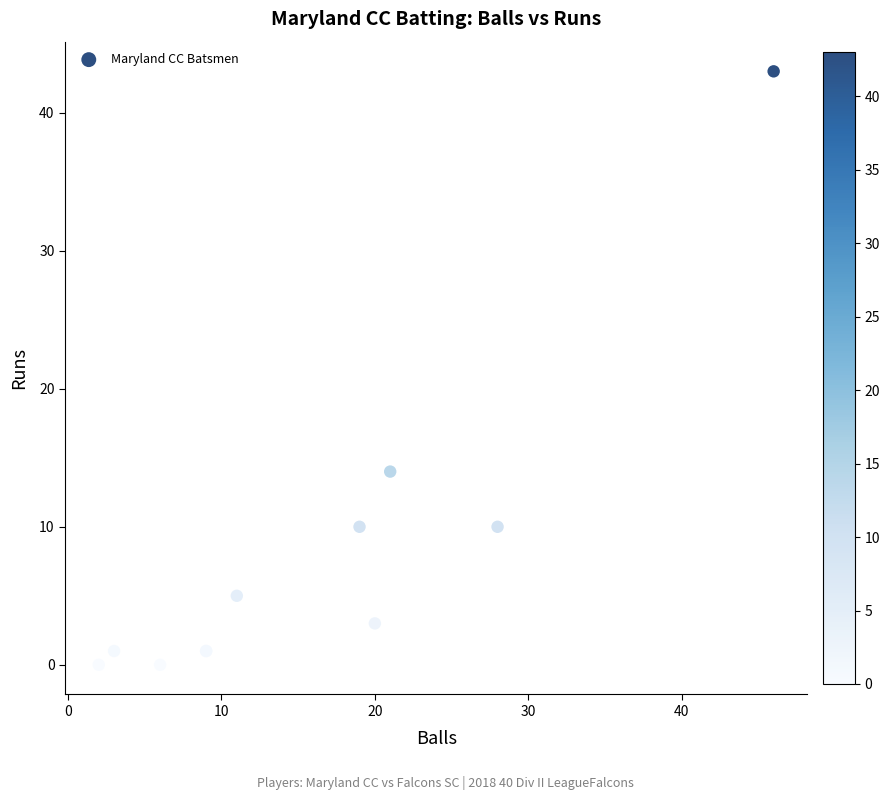

What Y value in the scatter plot is closest to 21?

14